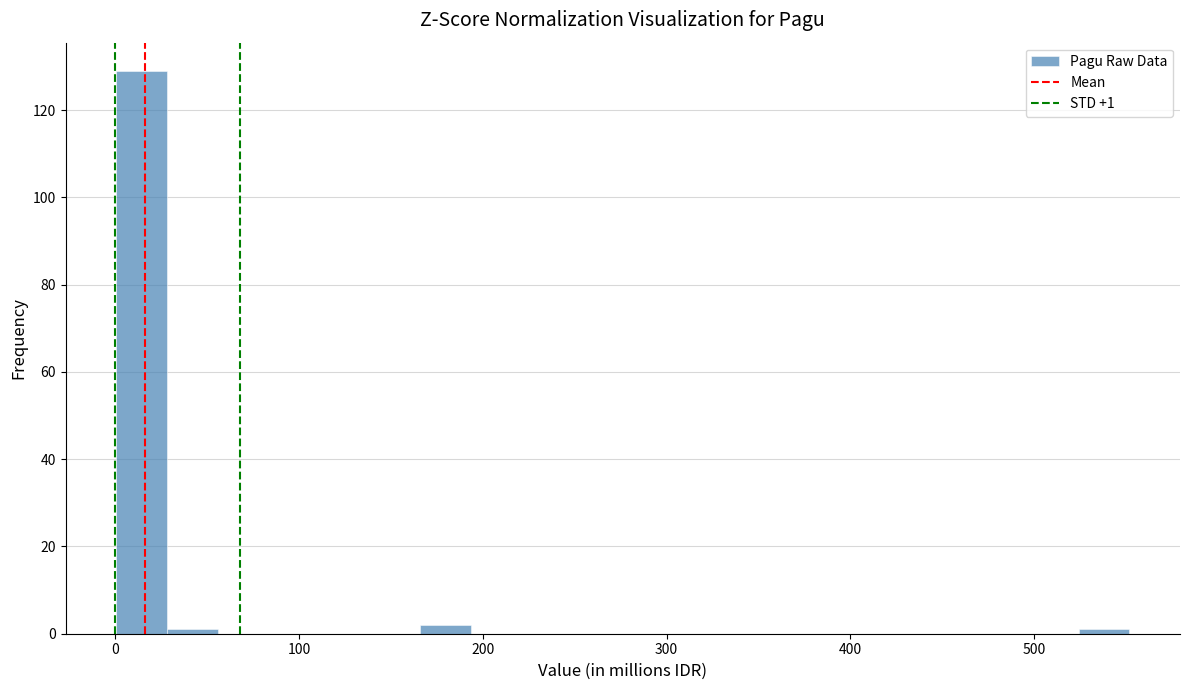

Read against the x-axis, roughly where is the centre of the tallest bar?

10